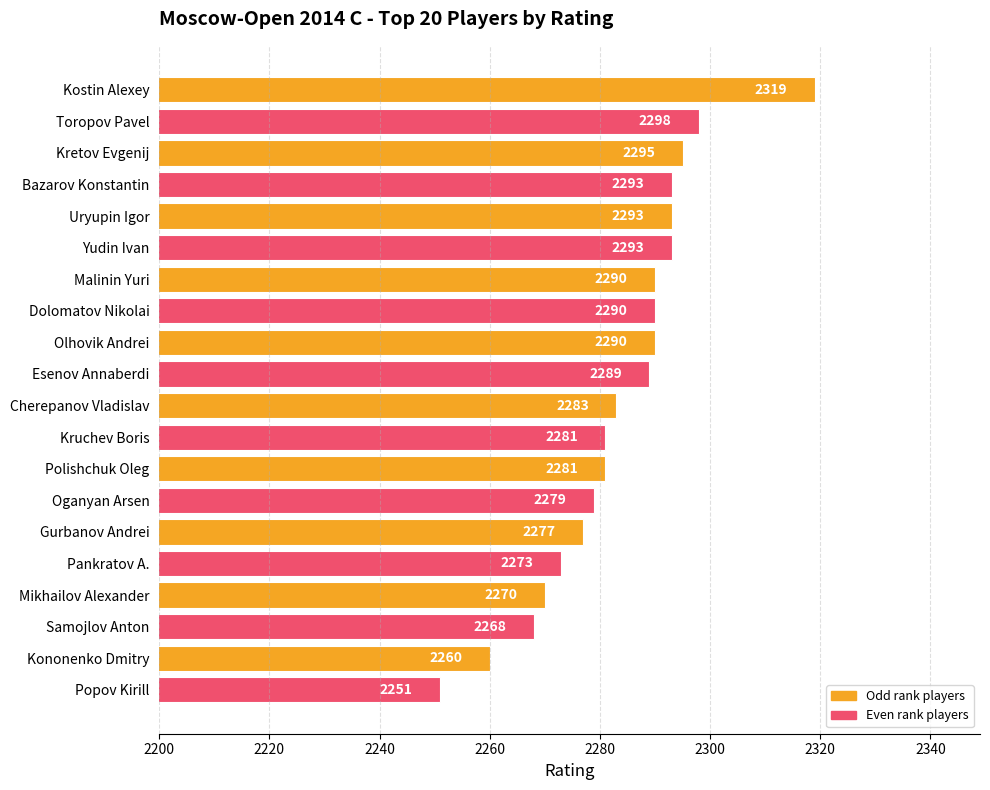

True or false: the data shows 730 at Bazarov Konstantin.

False